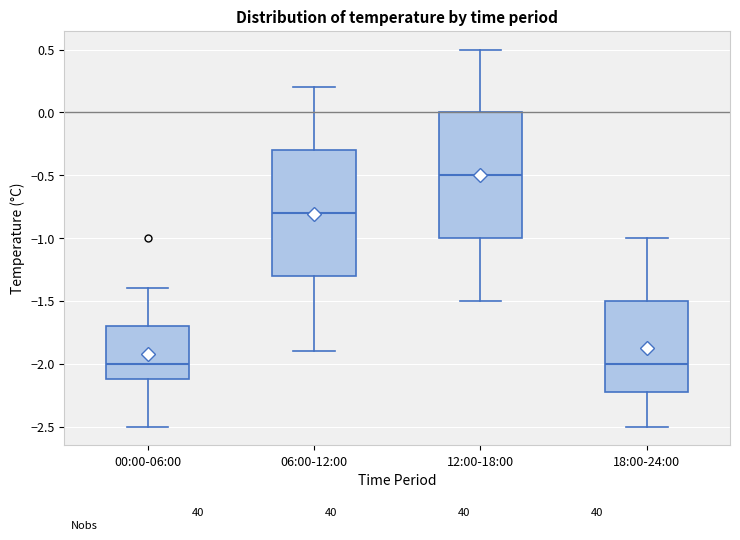

Reading left to right, transcribe this box plot: for each box, give where its median line is, the range the box spans, and where its two whiskers end, as read against the y-axis. The values are not printed on the chart, so give them approximately, as read against the axis.

00:00-06:00: median -2.0, box -2.1 to -1.7, whiskers -2.5 to -1.4
06:00-12:00: median -0.8, box -1.3 to -0.3, whiskers -1.9 to 0.2
12:00-18:00: median -0.5, box -1.0 to 0.0, whiskers -1.5 to 0.5
18:00-24:00: median -2.0, box -2.2 to -1.5, whiskers -2.5 to -1.0